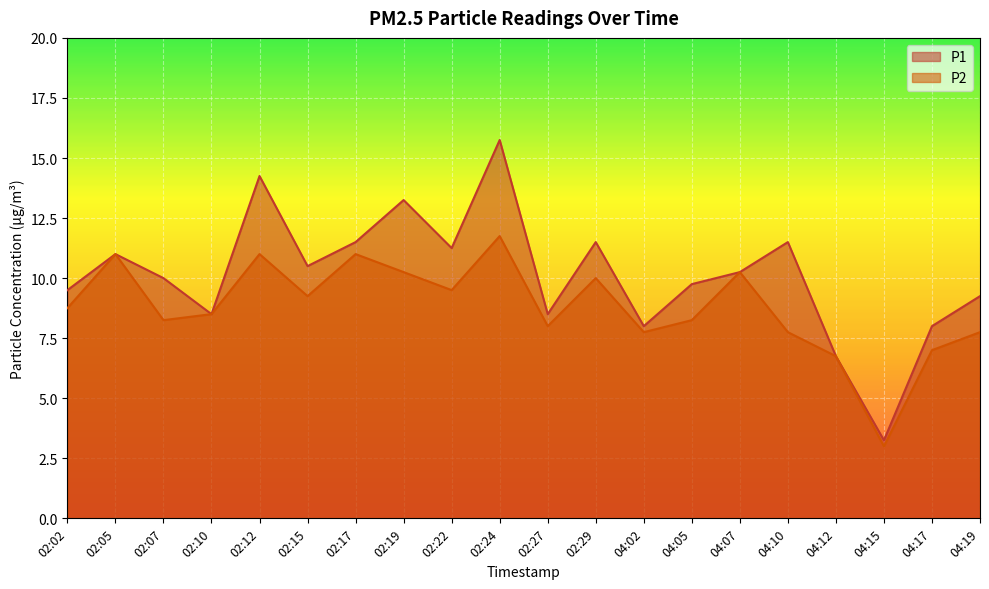

True or false: P2 and P1 intersect in this chart.

False